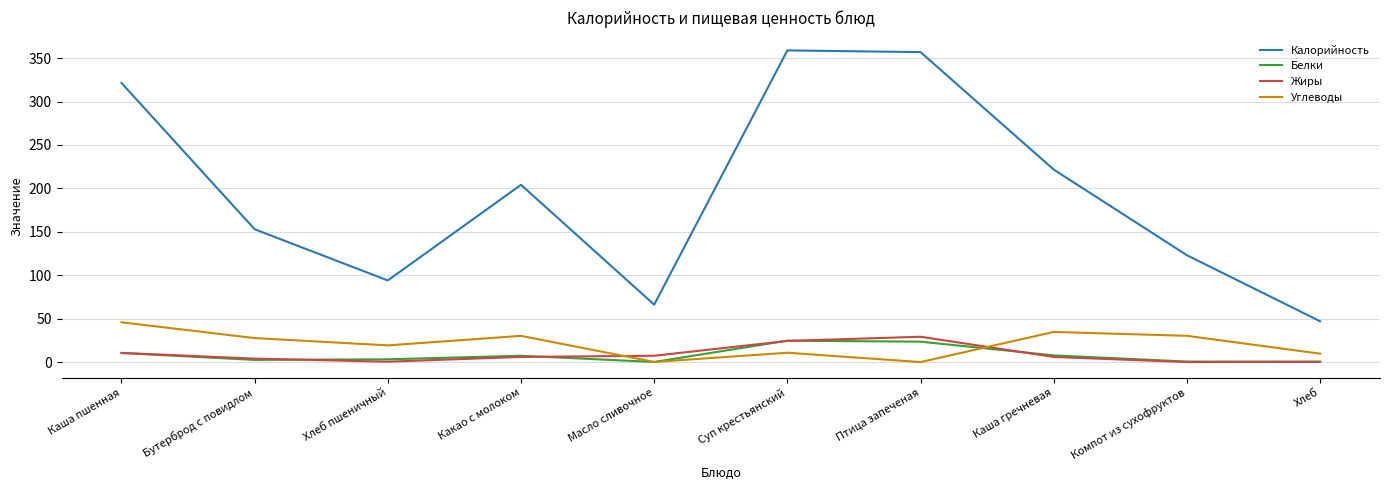

Is the value of Жиры at Масло сливочное greater than the value of Калорийность at Суп крестьянский?

No